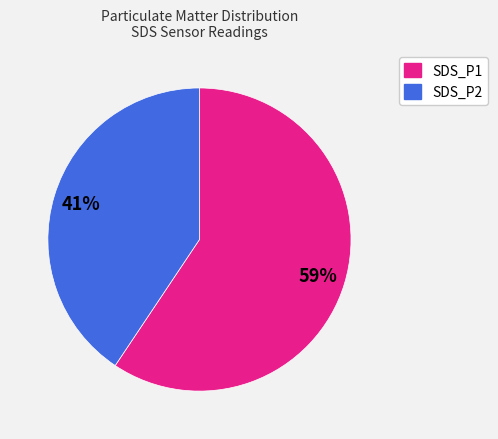

To the nearest percent, what percentage of the pie is SDS_P2?

41%